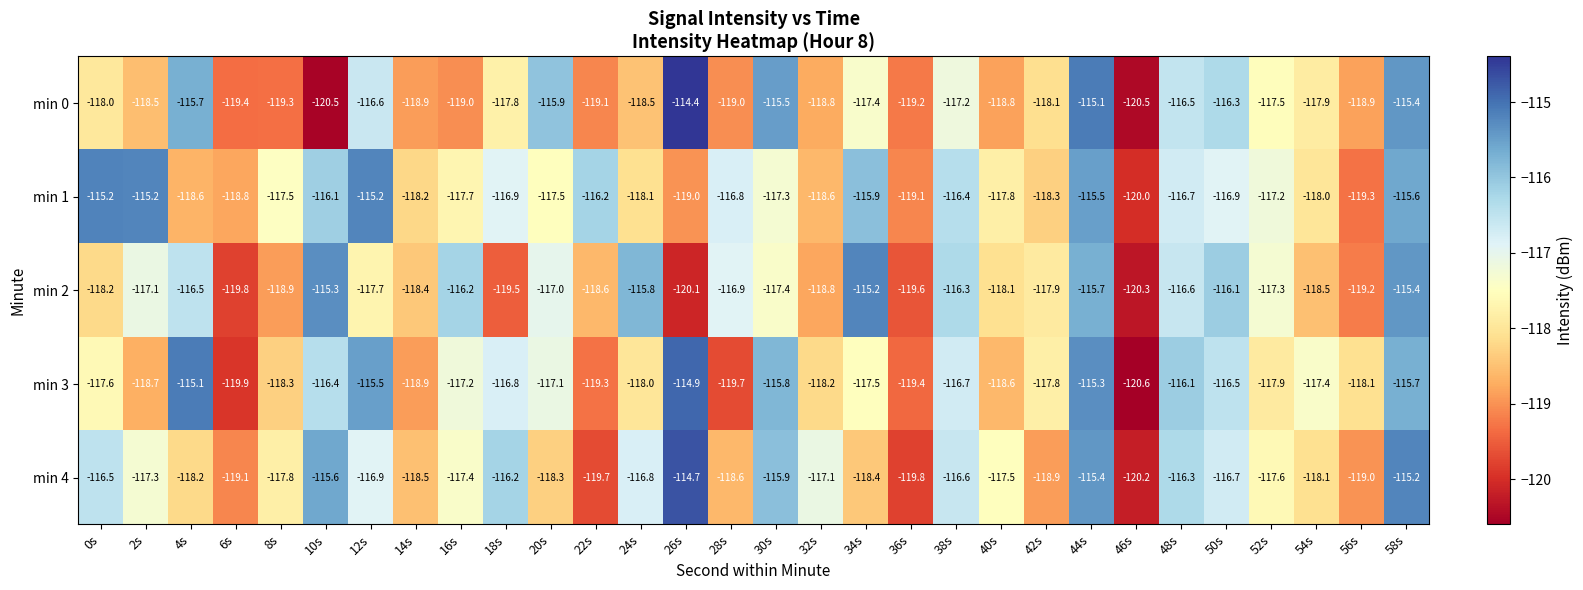

What is the maximum value for min 1?

-115.2